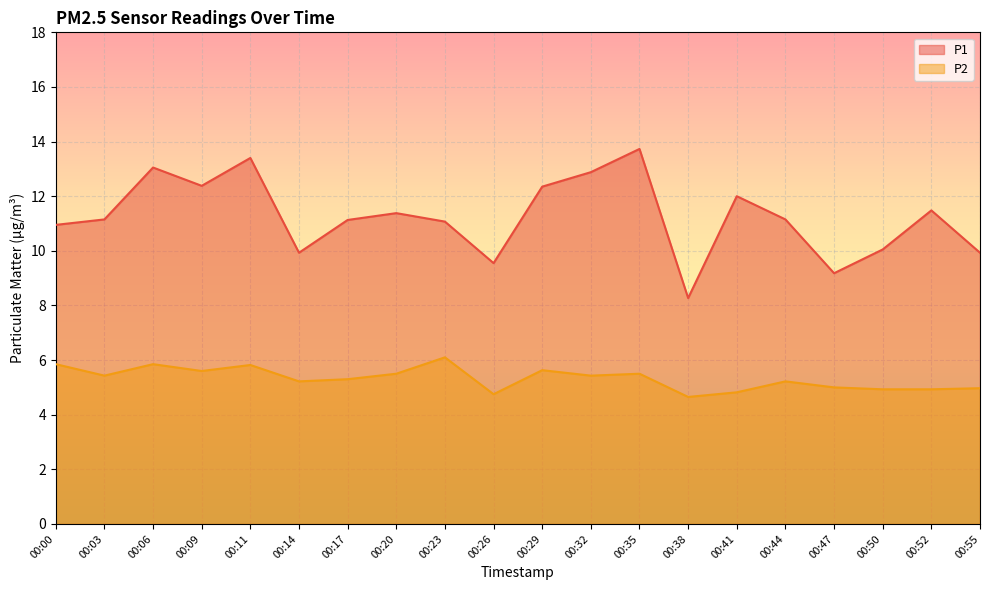

List the labels in order of P2 value, largest first.

00:23, 00:00, 00:06, 00:11, 00:29, 00:09, 00:20, 00:35, 00:03, 00:32, 00:17, 00:14, 00:44, 00:47, 00:55, 00:50, 00:52, 00:41, 00:26, 00:38